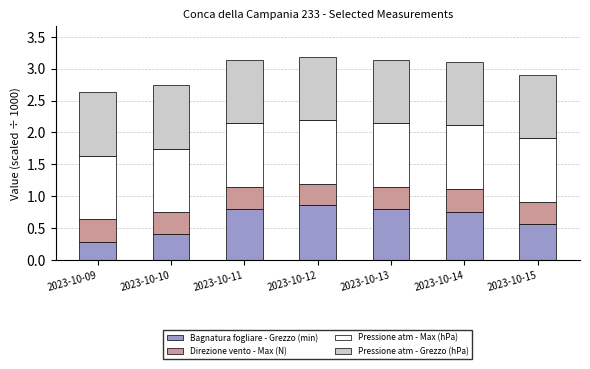

What is the total value across all series at 2023-10-15?

2.9